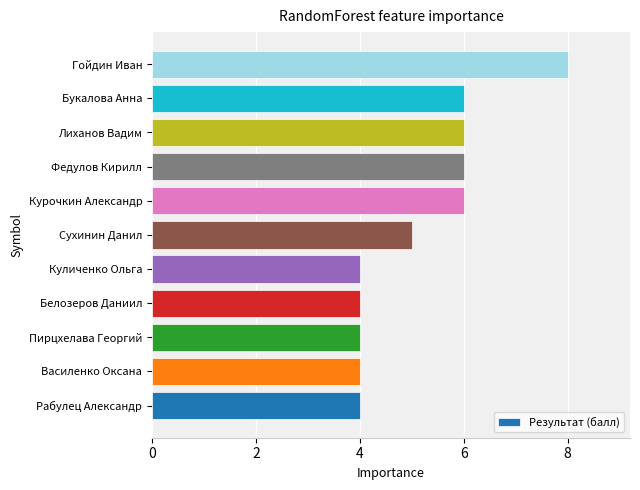

Does the chart contain any negative values?

No